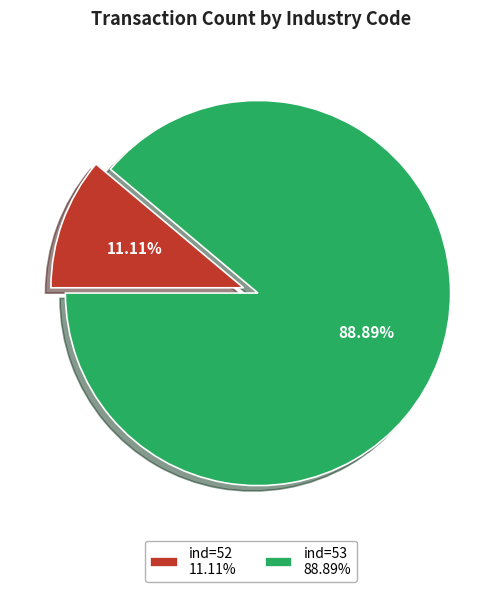

Is there a majority slice in this chart?

Yes